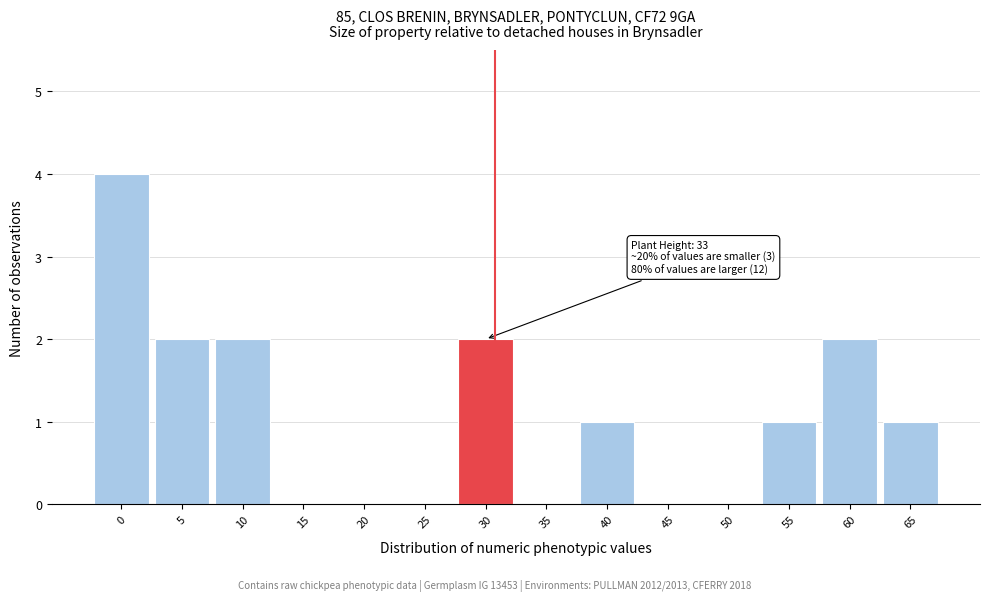

Reading right to left, list all the values displayed in this chart.

65=1	60=2	55=1	50=0	45=0	40=1	35=0	30=2	25=0	20=0	15=0	10=2	5=2	0=4